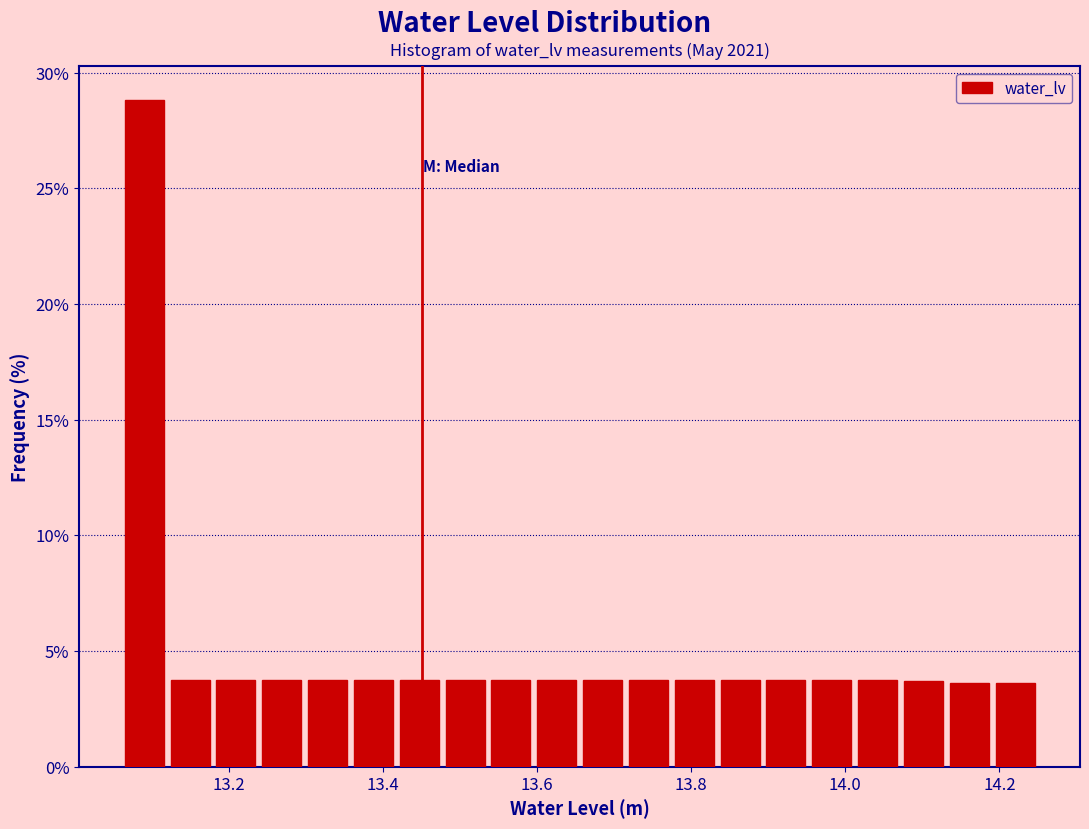

Read against the x-axis, roughly where is the centre of the tallest bar?

13.08